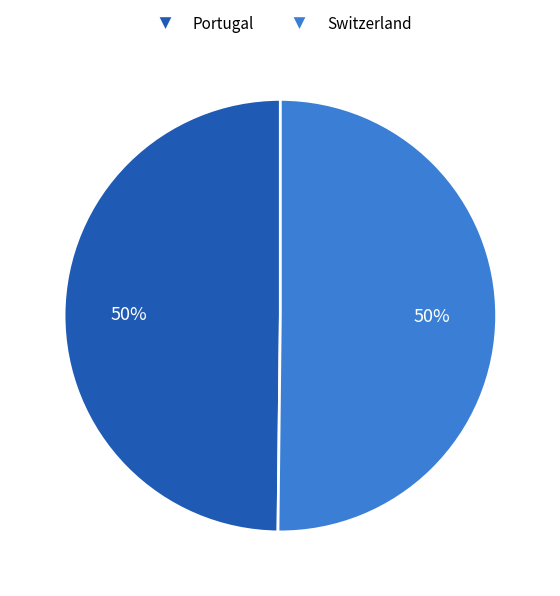

Do Switzerland and Portugal together represent more than half of the pie?

Yes